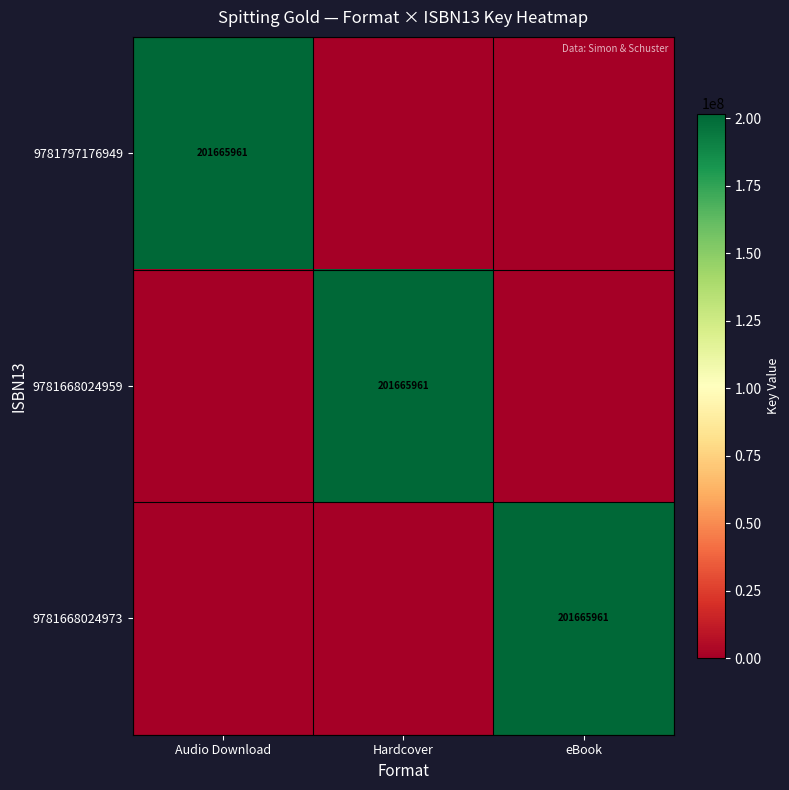

The value of 9781797176949 at Audio Download is 201665961. True or false?

True